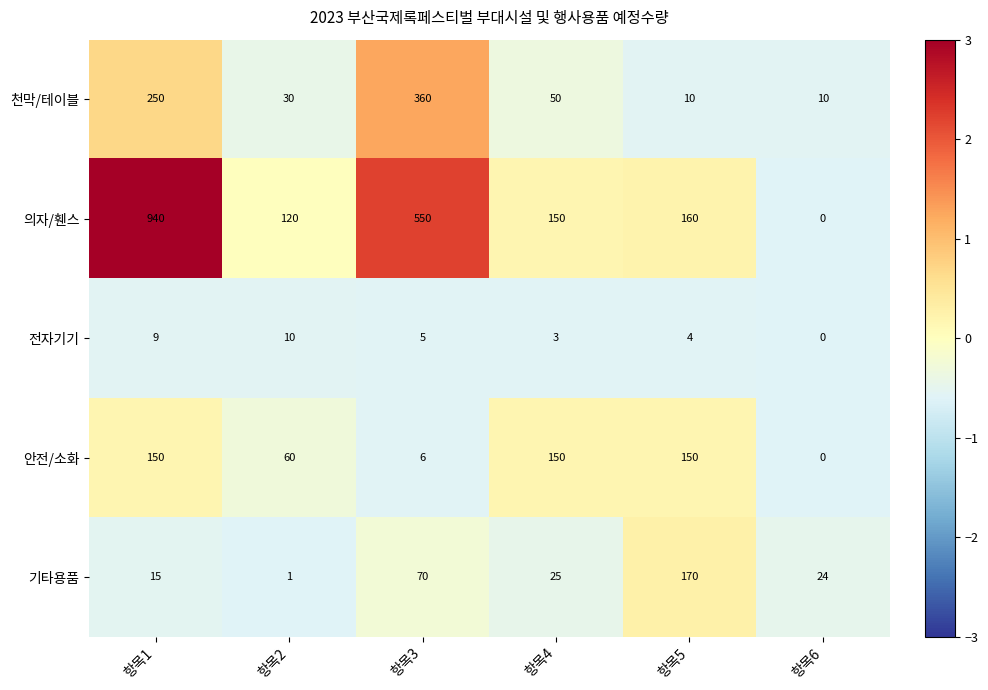

The value of 안전/소화 at 항목6 is 0. True or false?

True